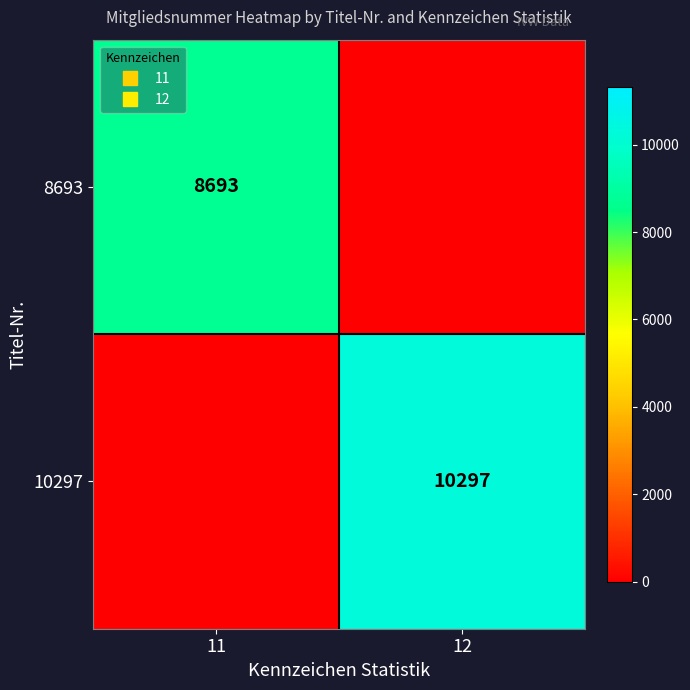

What is the sum of all 10297 values?

10297